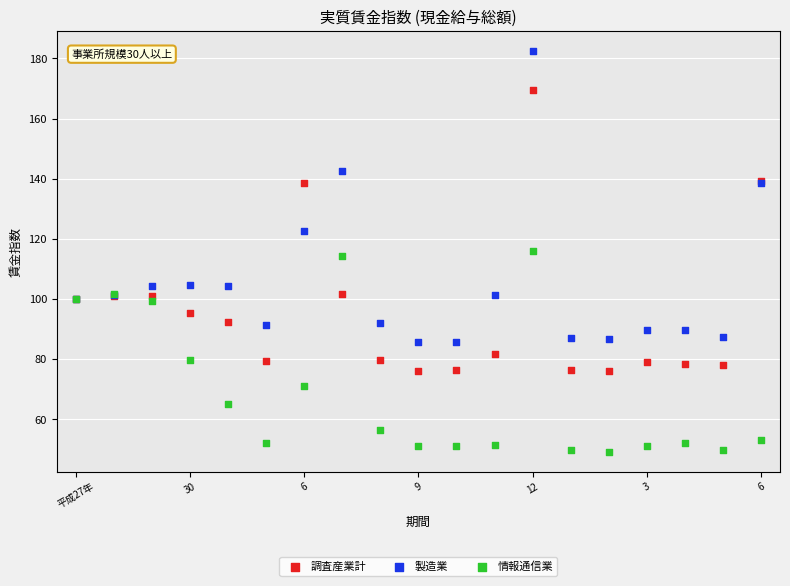

Which series contains the highest Y value?

製造業